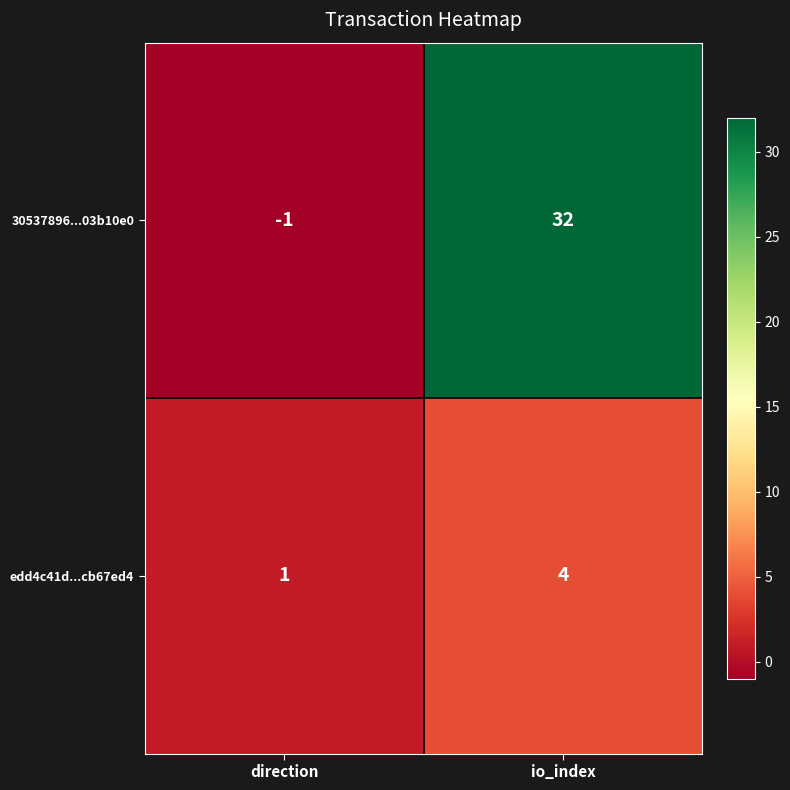

What is the difference between the highest and lowest values at io_index?

28